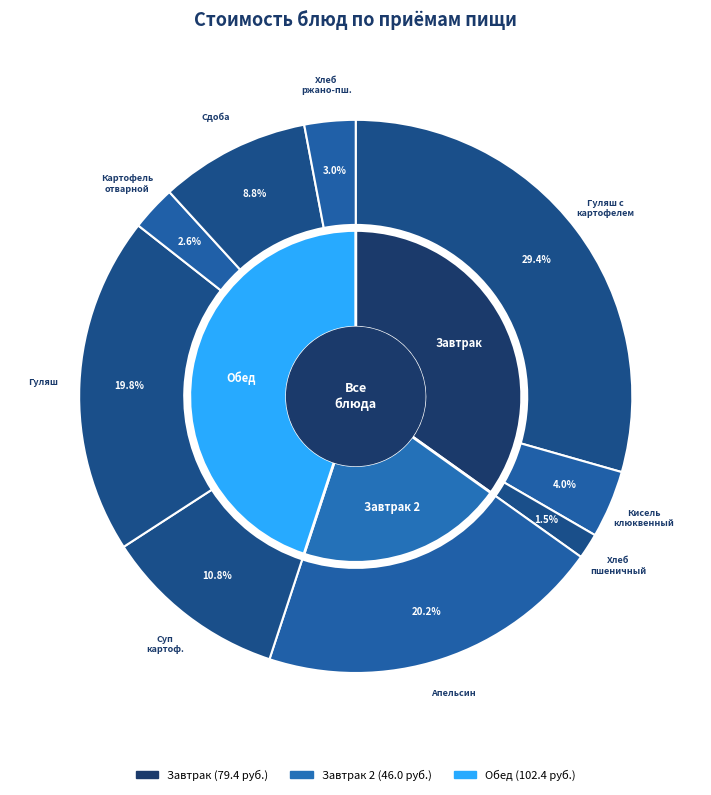

Rank the categories by value from lowest to highest.

Хлеб пшеничный 1с, Картофель отварной, Хлеб ржано-пшеничный, Кисель клюквенный, Сдоба обыкновенная, Суп картофельный с горохом, Гуляш, Апельсин, Гуляш с картофелем отварным